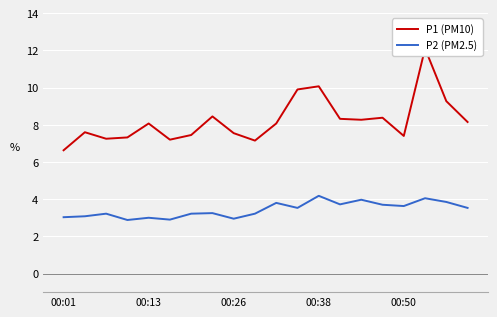

The P2 (PM2.5) series shows 3.0 at 00:13. True or false?

True